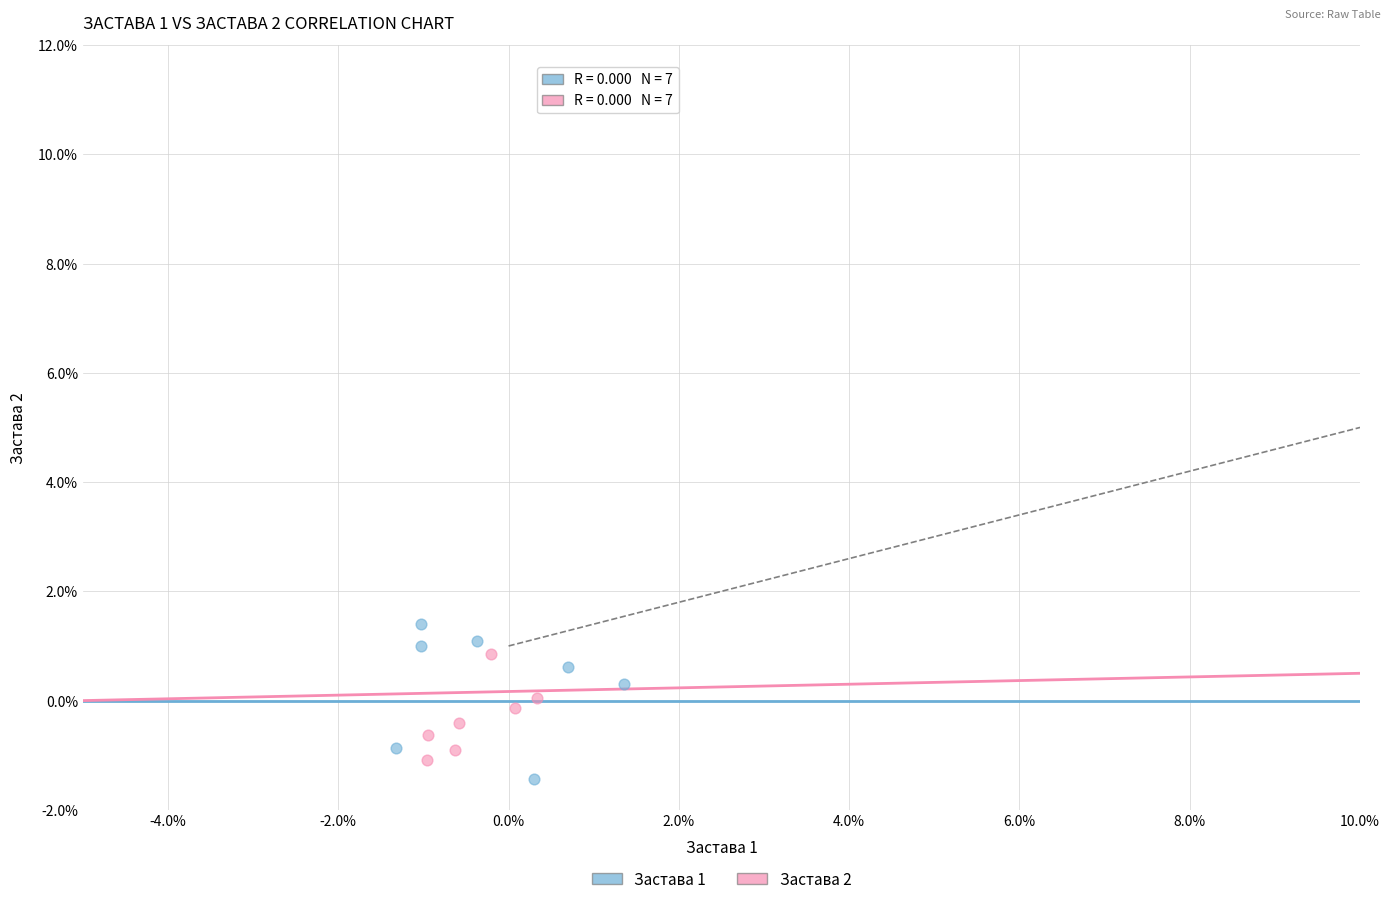

Which series has the widest spread of Y values?

Застава 1